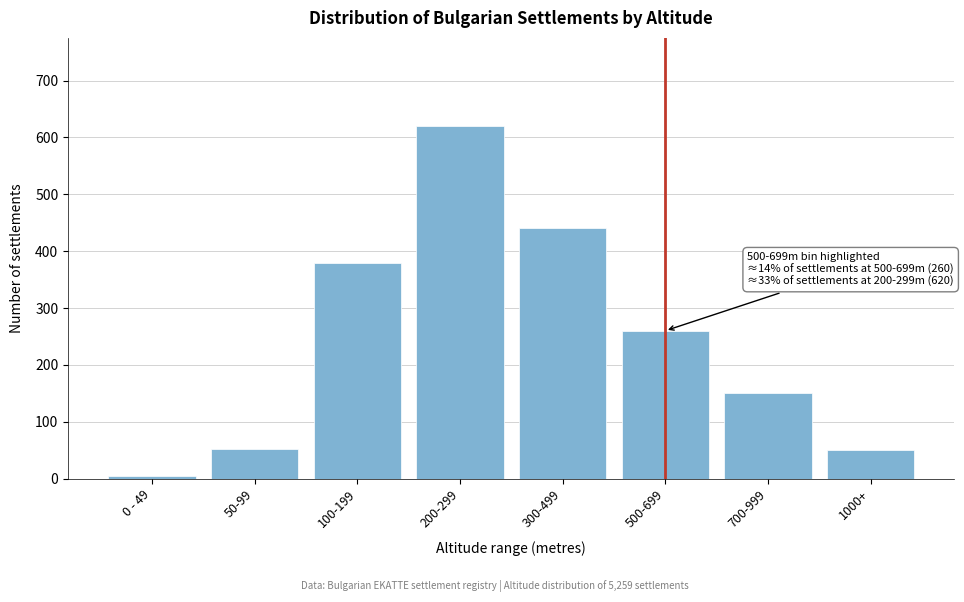

At which label is the value closest to 312?

500-699